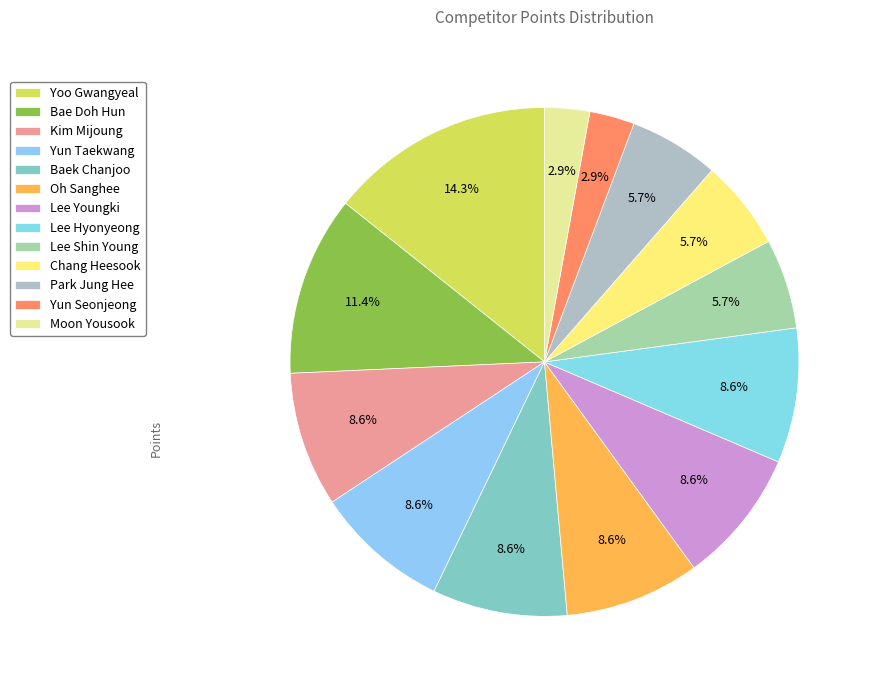

Is there any slice that represents more than half of the pie?

No